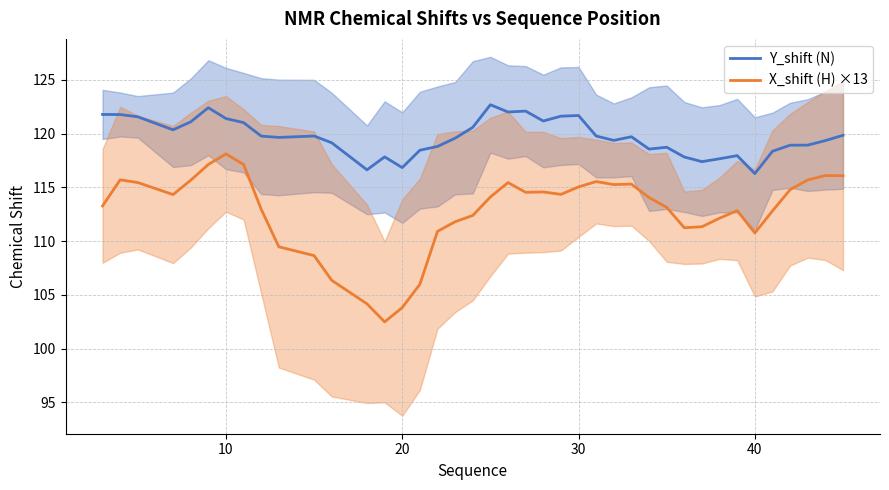

What is the lowest value of the Y_shift (N) series?

116.3